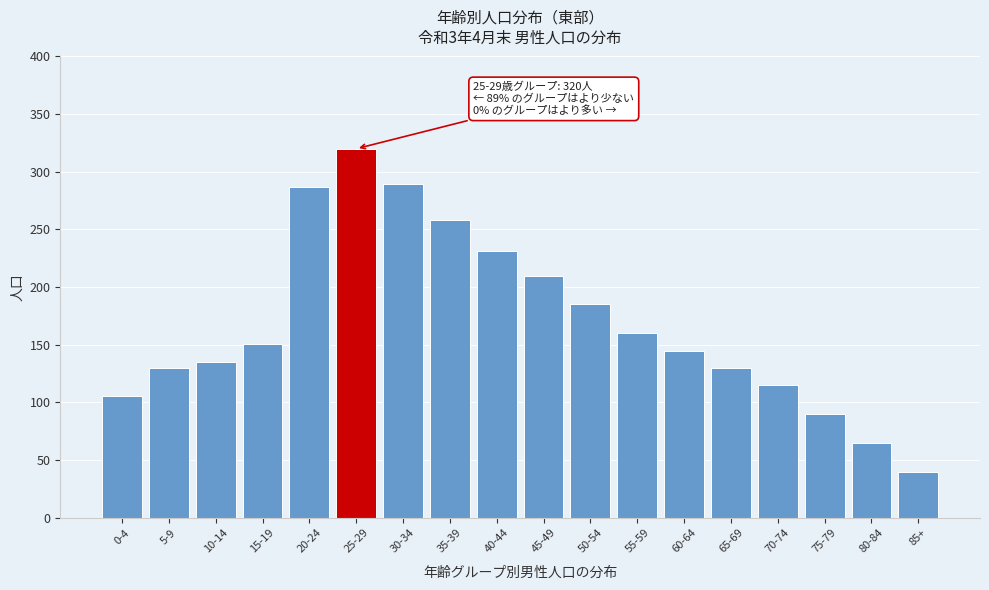

Reading right to left, extract all data points from this chart.

85+=40	80-84=65	75-79=90	70-74=115	65-69=130	60-64=145	55-59=160	50-54=185	45-49=210	40-44=231	35-39=258	30-34=289	25-29=320	20-24=287	15-19=151	10-14=135	5-9=130	0-4=106